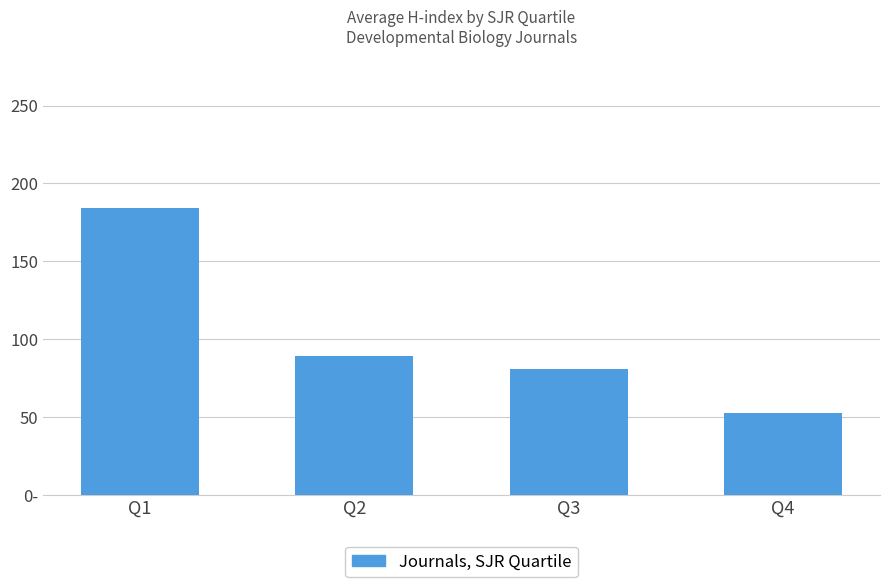

What is the average value?

101.5